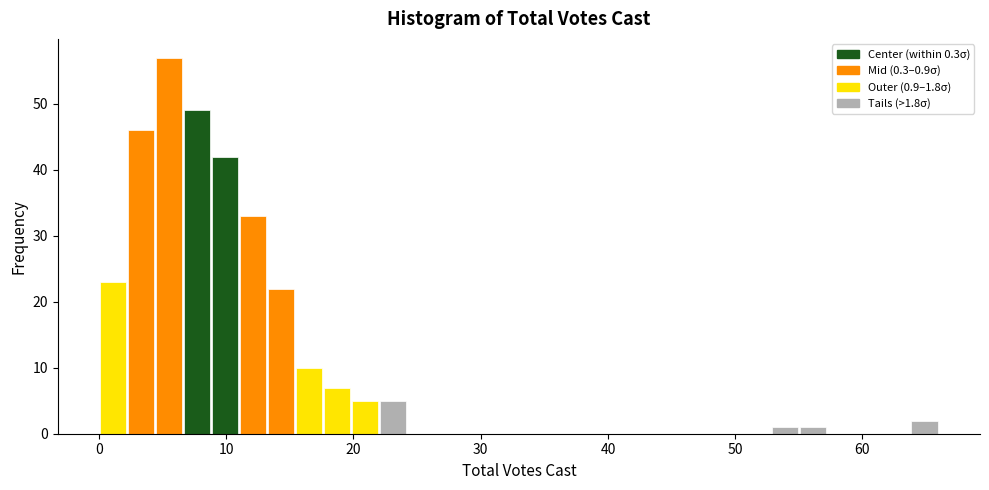

Read against the x-axis, roughly where is the centre of the tallest bar?

6